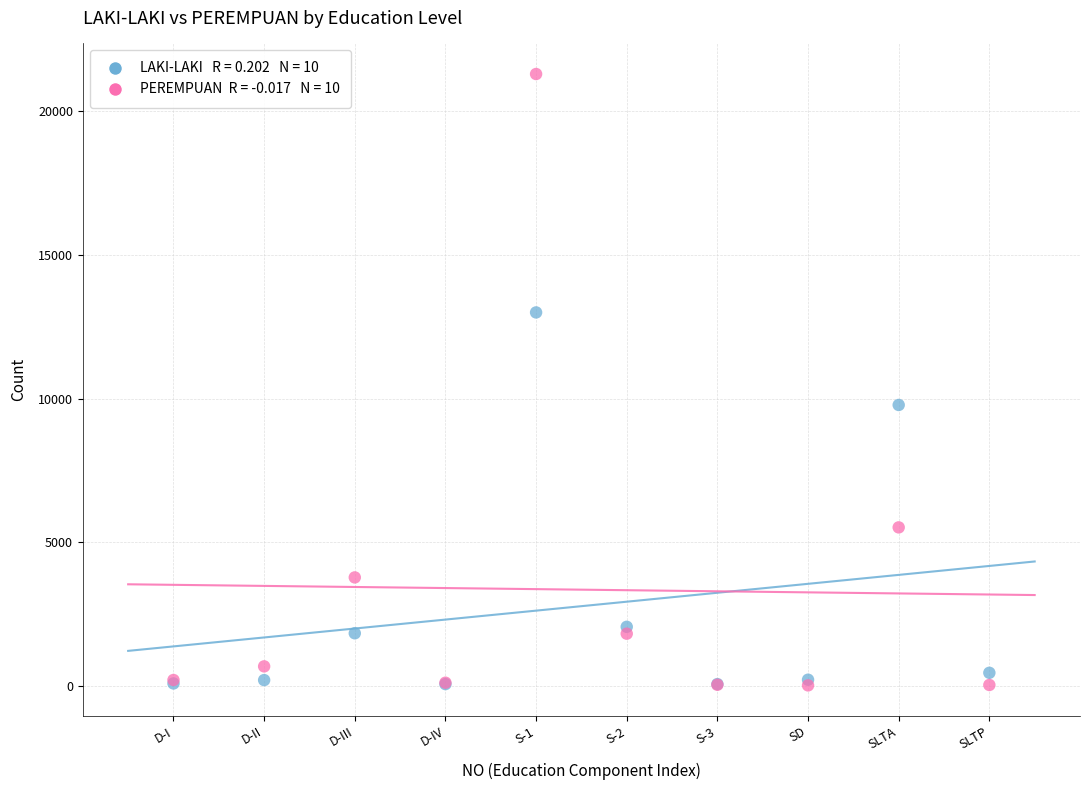

Across all series, what Y value is closest to 10655?

9775